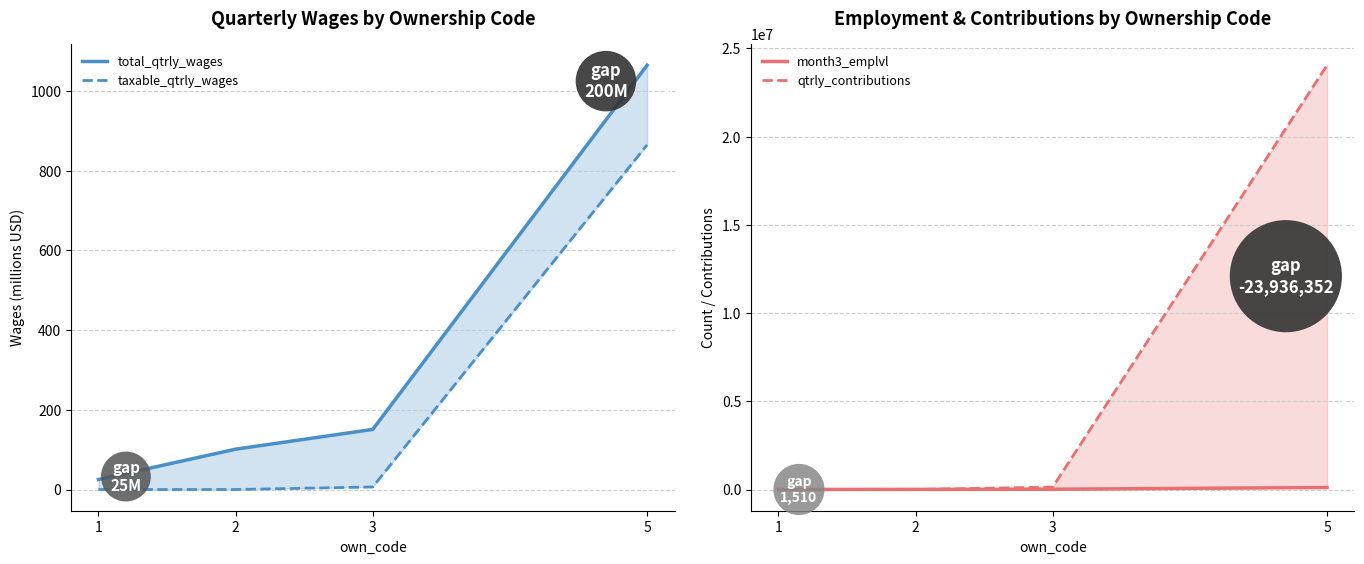

What is the average value of the qtrly_contributions series?

6047411.8